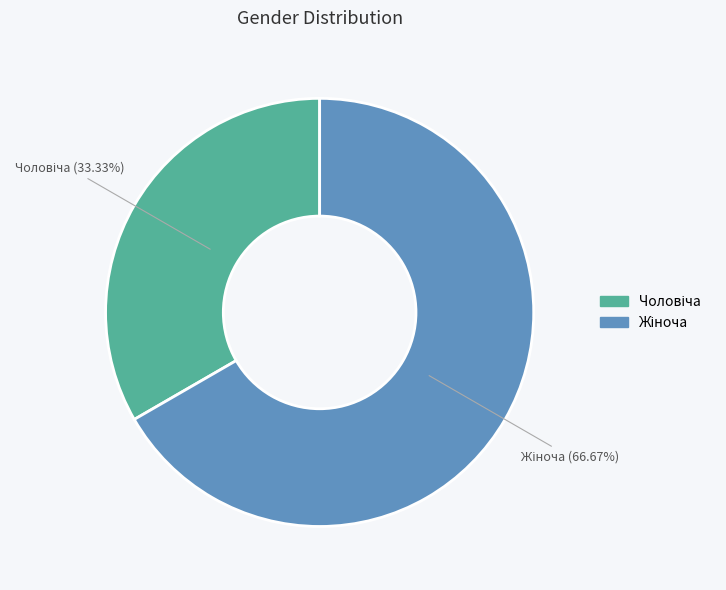

Is there any slice that represents more than half of the pie?

Yes